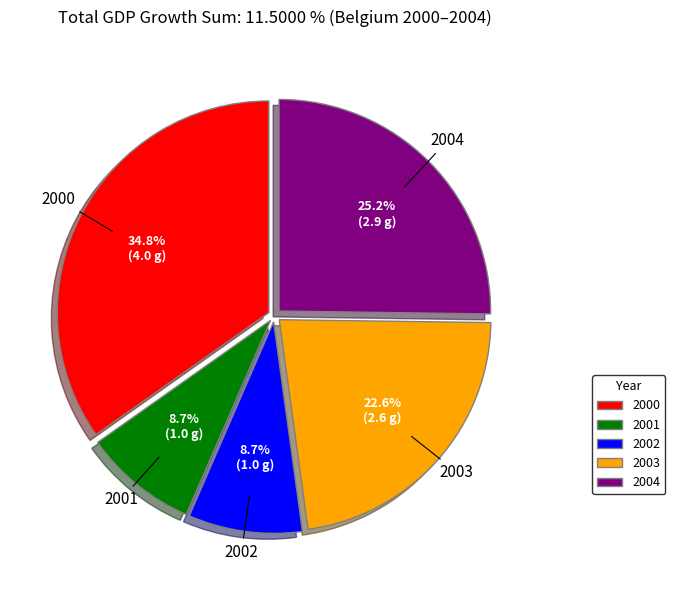

To the nearest percent, what portion does 2002 represent?

9%